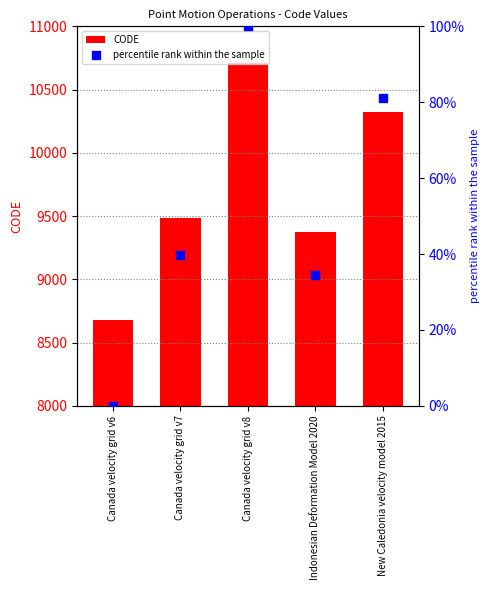

Which series contains the lowest Y value?

percentile rank within the sample